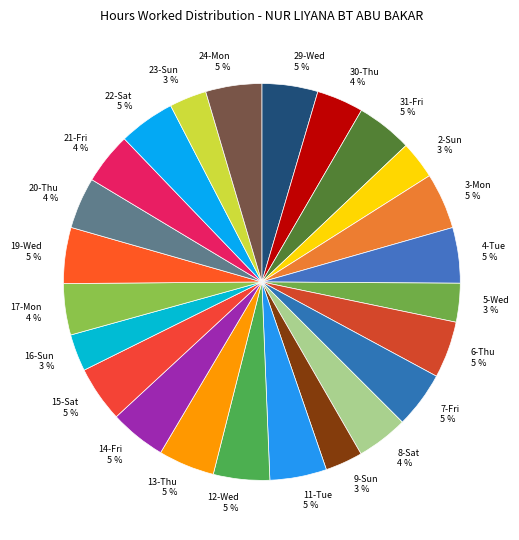

Approximately how many times larger is the value at 15-Sat 5 % compared to 12-Wed 5 %?

1.0